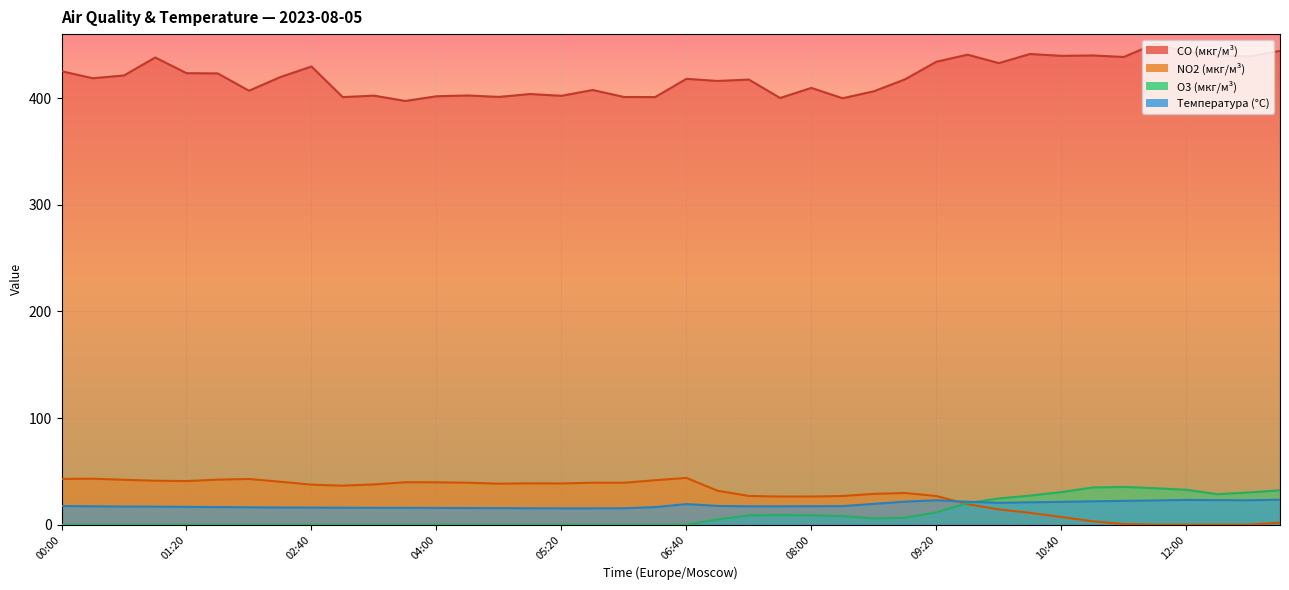

Reading left to right, list all the values displayed in this chart.

CO (мкг/м³): 425.2	418.6	421.2	438.1	423.4	423.1	406.9	419.7	429.6	400.9	402.3	397.3	401.7	402.4	401.1	403.8	402.2	407.6	401.1	400.9	418.1	416.1	417.4	400.1	409.6	399.9	406.4	417.6	434.1	440.7	432.8	441.4	439.6	440.0	438.6	451.0	443.2	440.1	439.0	444.3
NO2 (мкг/м³): 42.9	43.1	42.1	41.2	40.9	42.2	42.9	40.3	37.5	36.6	37.8	39.8	39.7	39.4	38.4	38.8	38.6	39.3	39.3	41.7	43.9	31.8	26.9	26.4	26.4	26.9	28.9	29.7	26.9	19.2	14.3	11.1	7.2	3.2	0.6	0.0	0.0	0.0	0.0	1.9
O3 (мкг/м³): 0.0	0.0	0.0	0.0	0.0	0.0	0.0	0.0	0.0	0.0	0.0	0.0	0.0	0.0	0.0	0.0	0.0	0.0	0.0	0.0	0.0	4.8	8.8	8.9	8.8	8.0	5.8	6.5	11.6	20.3	24.6	27.3	30.6	34.9	35.4	34.2	32.8	28.6	30.2	32.2
Температура (°C): 17.5	17.2	17.0	16.9	16.7	16.5	16.3	16.1	16.0	15.9	15.8	15.8	15.7	15.6	15.5	15.4	15.3	15.3	15.4	16.5	19.3	17.6	17.2	17.2	17.3	17.4	19.5	21.6	22.9	21.5	20.5	21.0	21.4	21.9	22.3	22.7	23.2	23.0	22.9	23.4